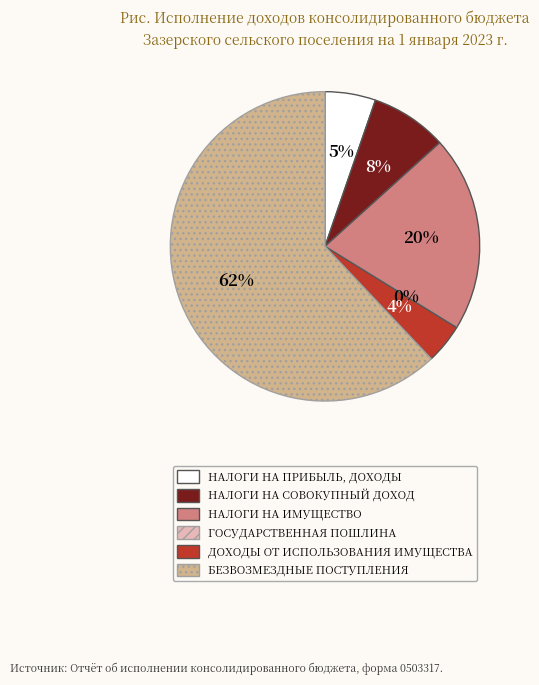

Does any single category account for the majority?

Yes